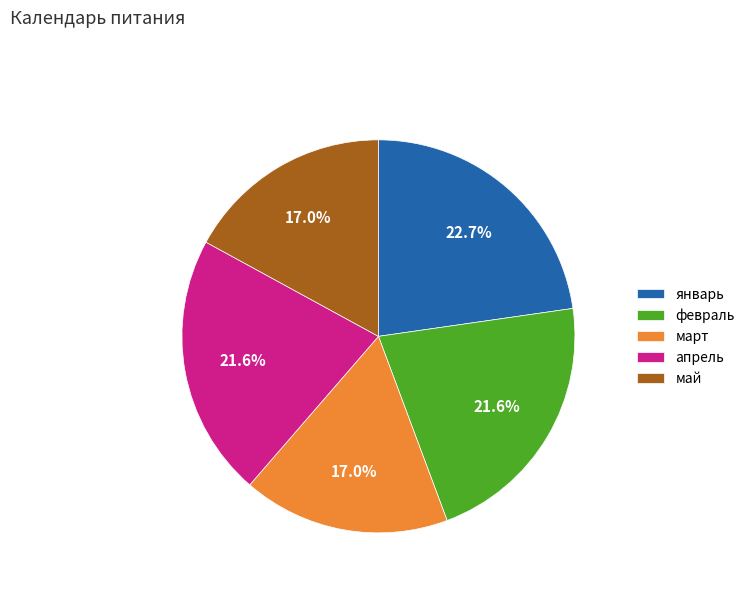

To the nearest percent, what is the difference between the март and январь slice percentages?

6%